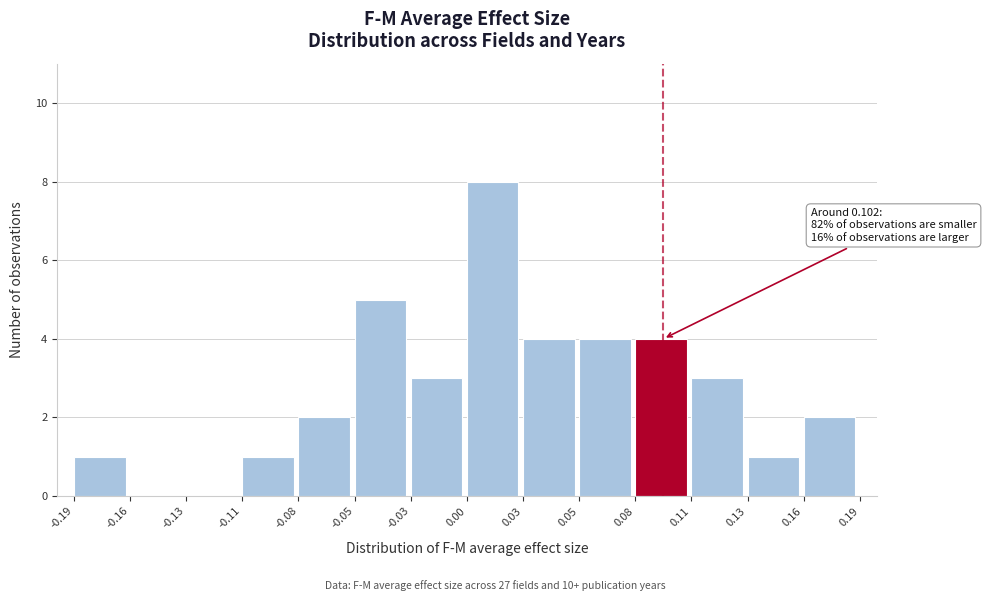

Reading left to right, what are all the values shown in this chart?

-0.19=1	-0.16=0	-0.13=0	-0.11=1	-0.08=2	-0.05=5	-0.03=3	0.00=8	0.03=4	0.05=4	0.08=4	0.11=3	0.13=1	0.16=2